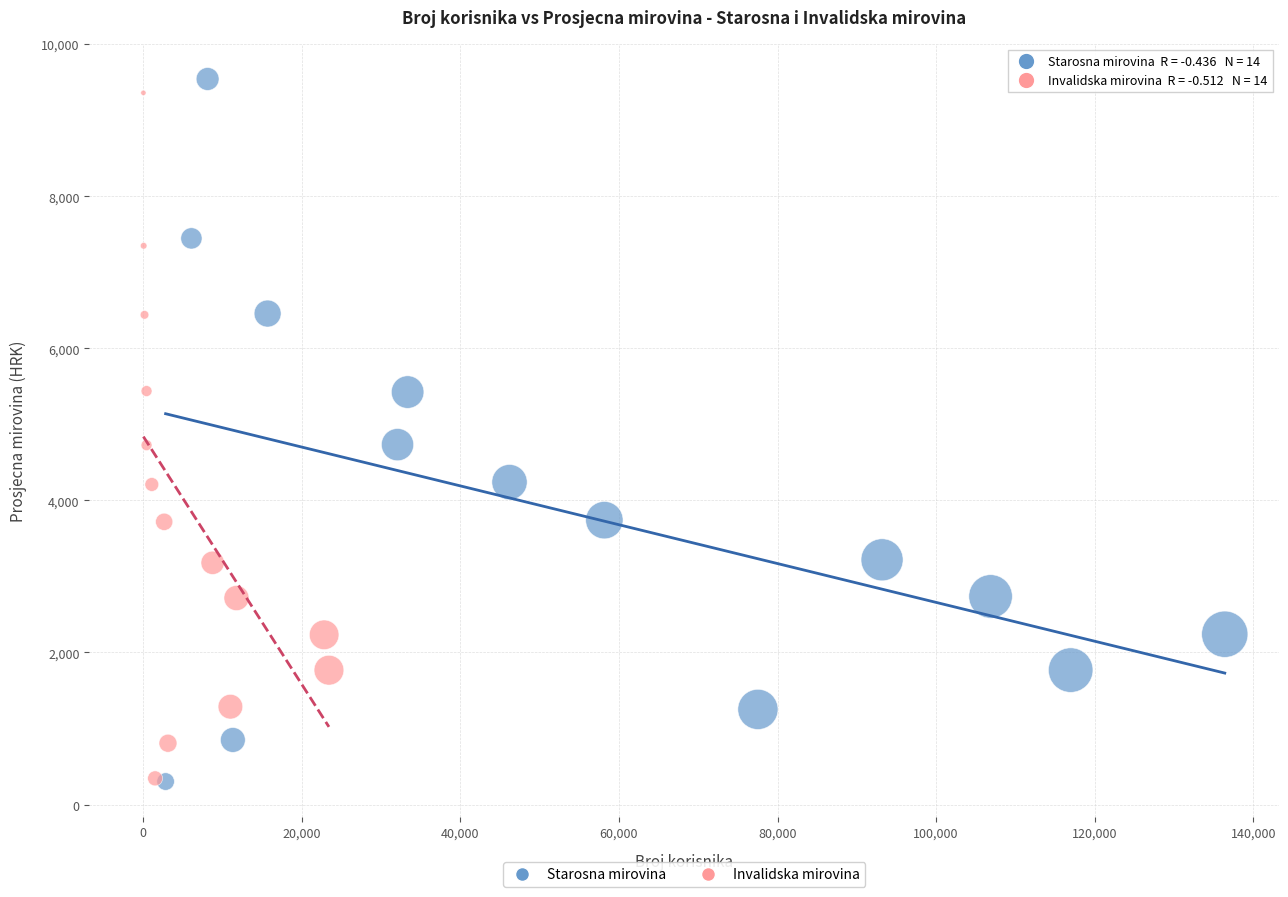

What are all the series names shown in the legend?

Starosna mirovina, Invalidska mirovina